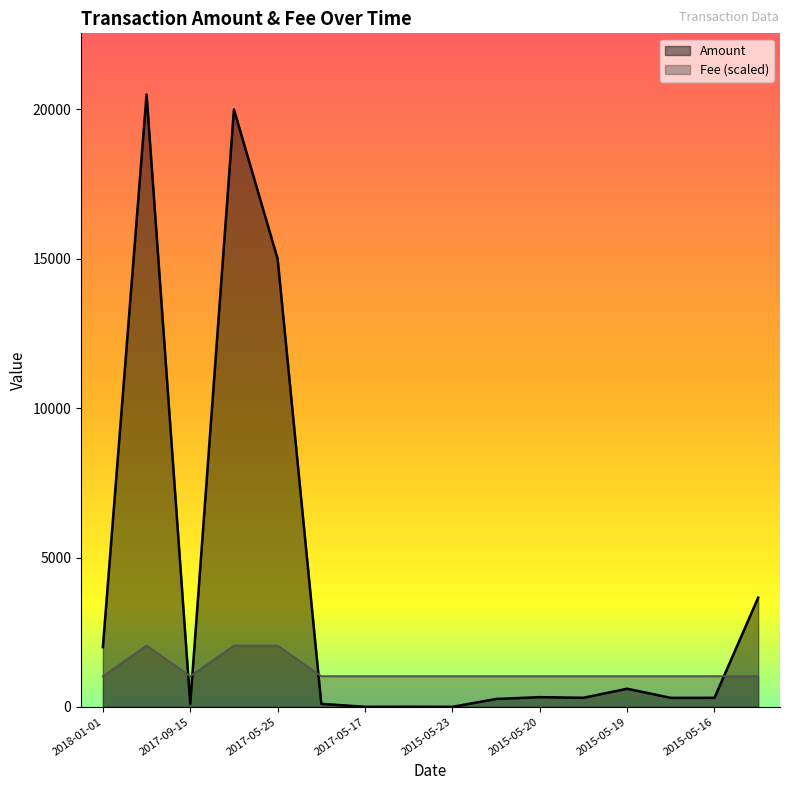

Which series has the largest total across all categories?

Amount